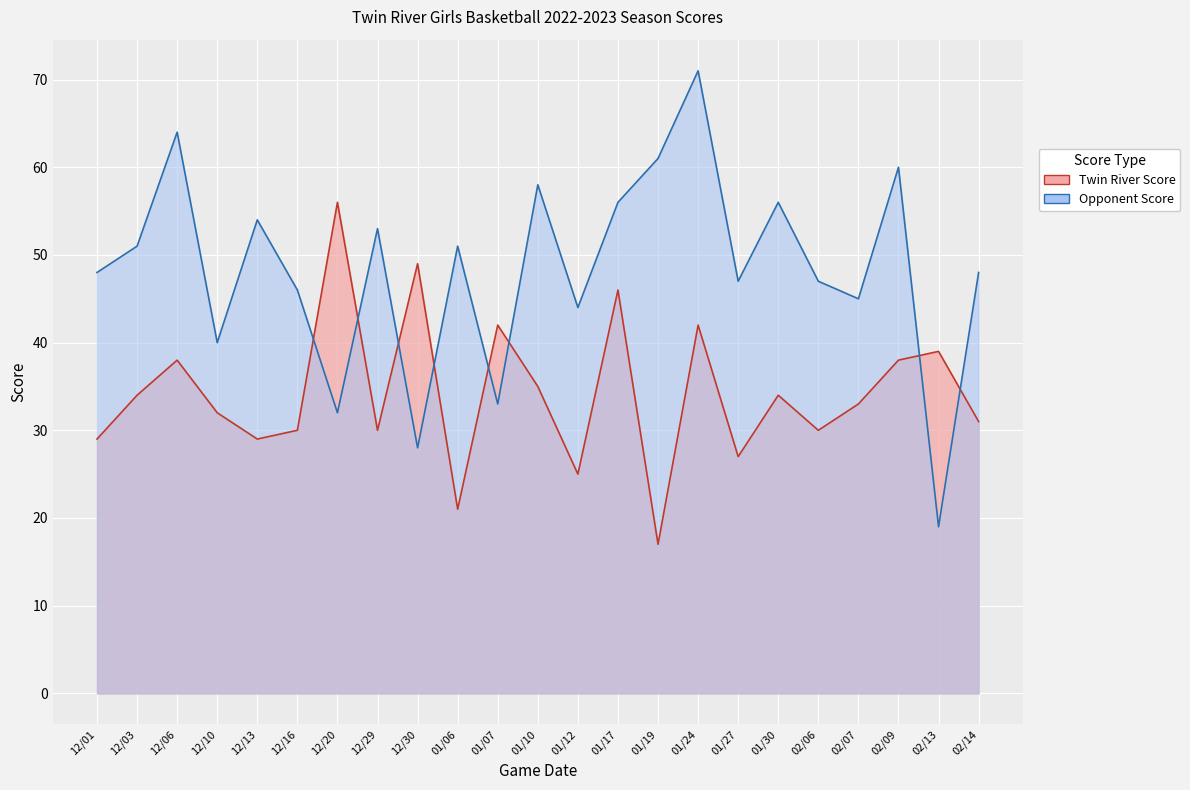

What is the spread (max minus min) of values at 02/13?

20